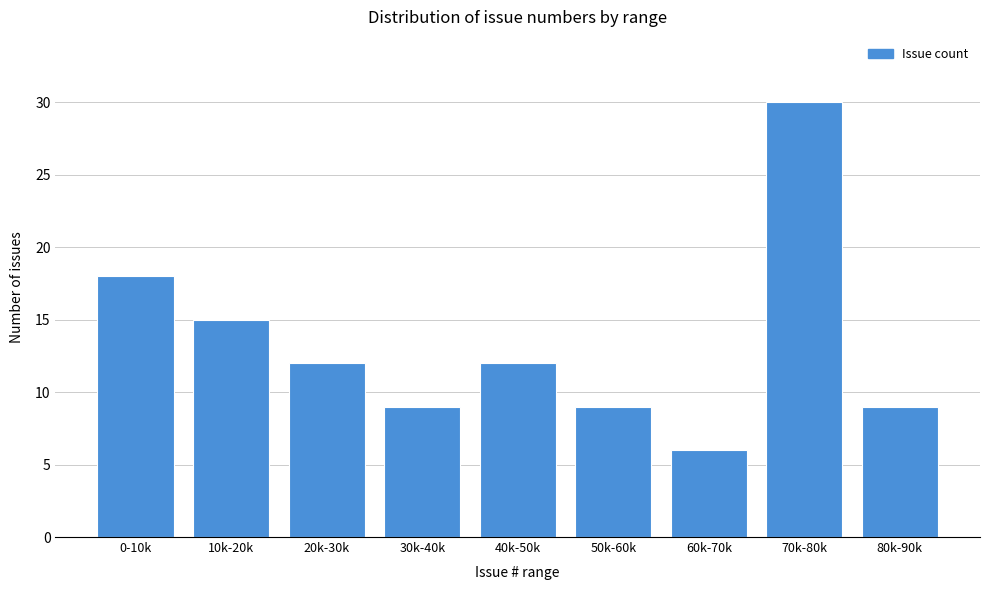

Reading left to right, transcribe all the data shown in this chart.

0-10k=18	10k-20k=15	20k-30k=12	30k-40k=9	40k-50k=12	50k-60k=9	60k-70k=6	70k-80k=30	80k-90k=9